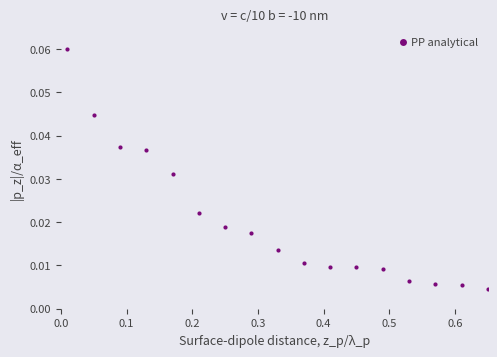

What is the sum of all values?

0.3